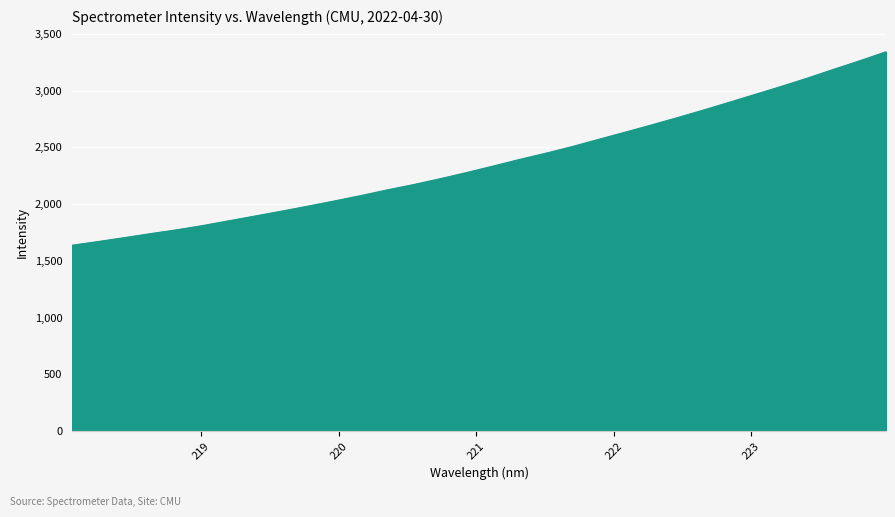

What is the maximum value shown in the chart?

3342.2